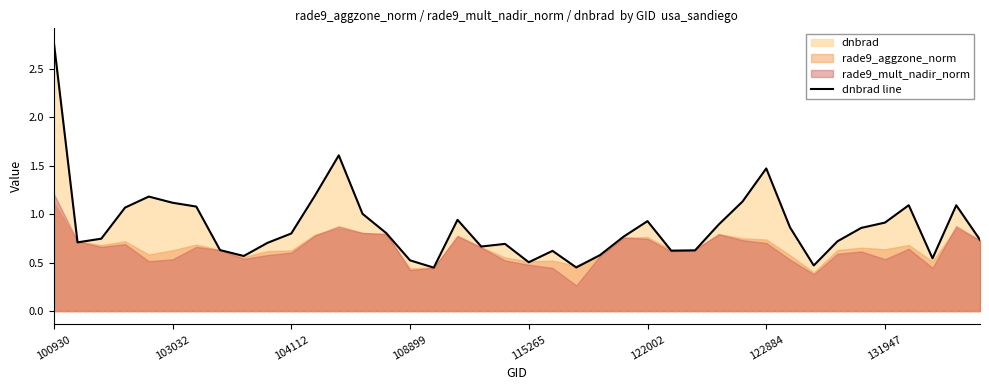

What is the sum of all values?

35.2